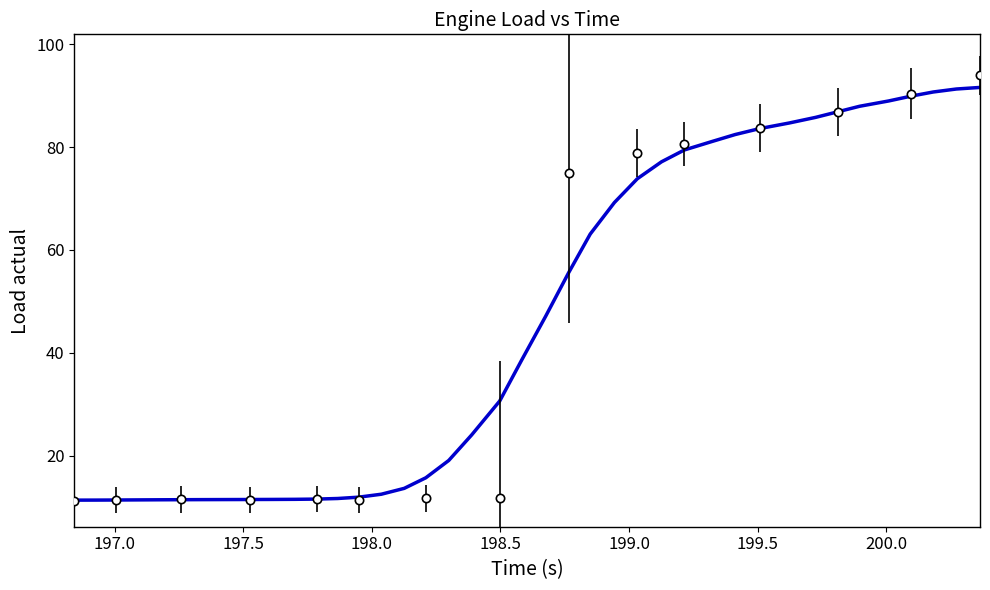

Count the number of categories in the chart.

40